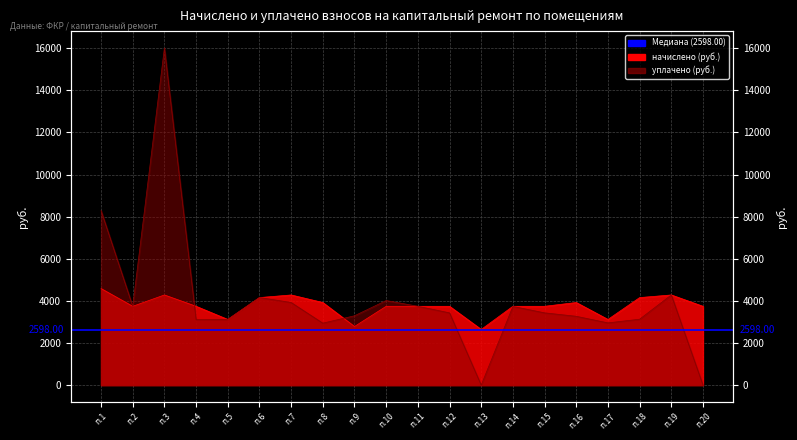

True or false: уплачено and начислено cross at least once.

True